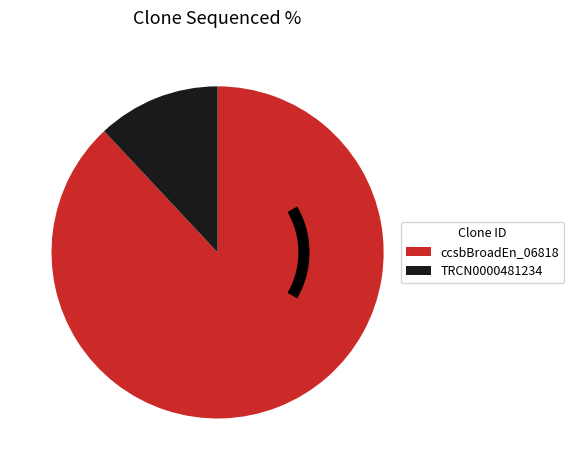

Between TRCN0000481234 and ccsbBroadEn_06818, which is larger?

ccsbBroadEn_06818